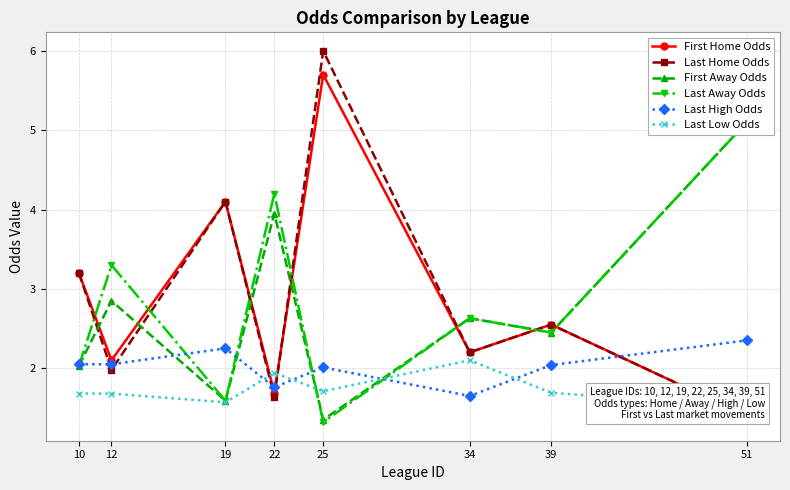

What is the value of the Last Home Odds point at the 1st from the left?

3.2